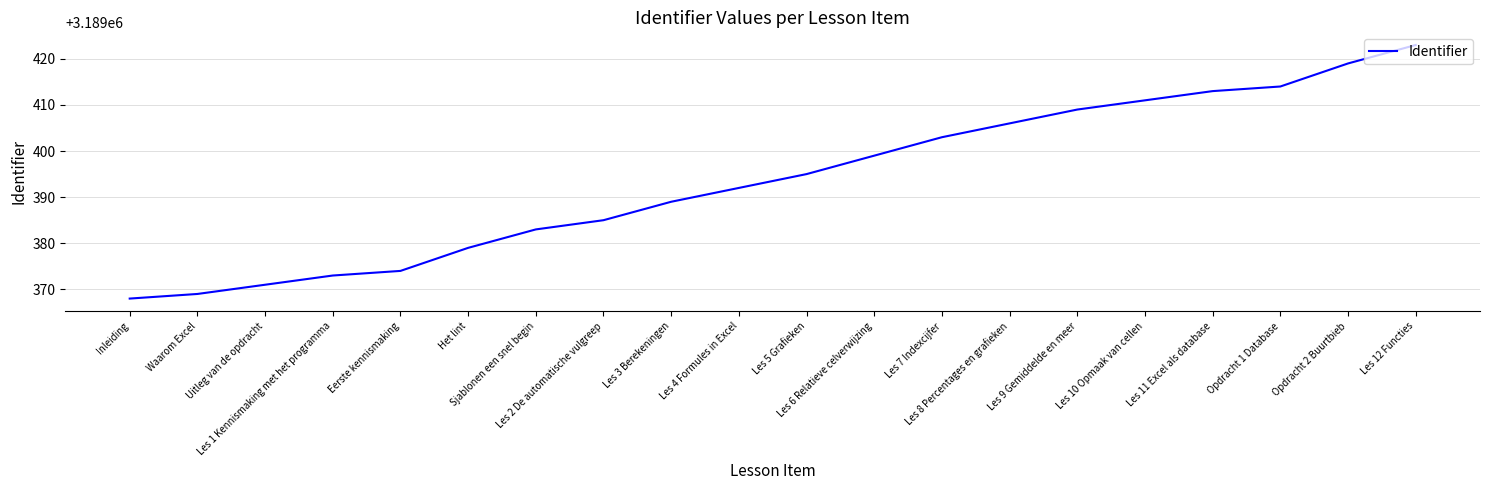

Is this an area chart (filled region under the line)?

No